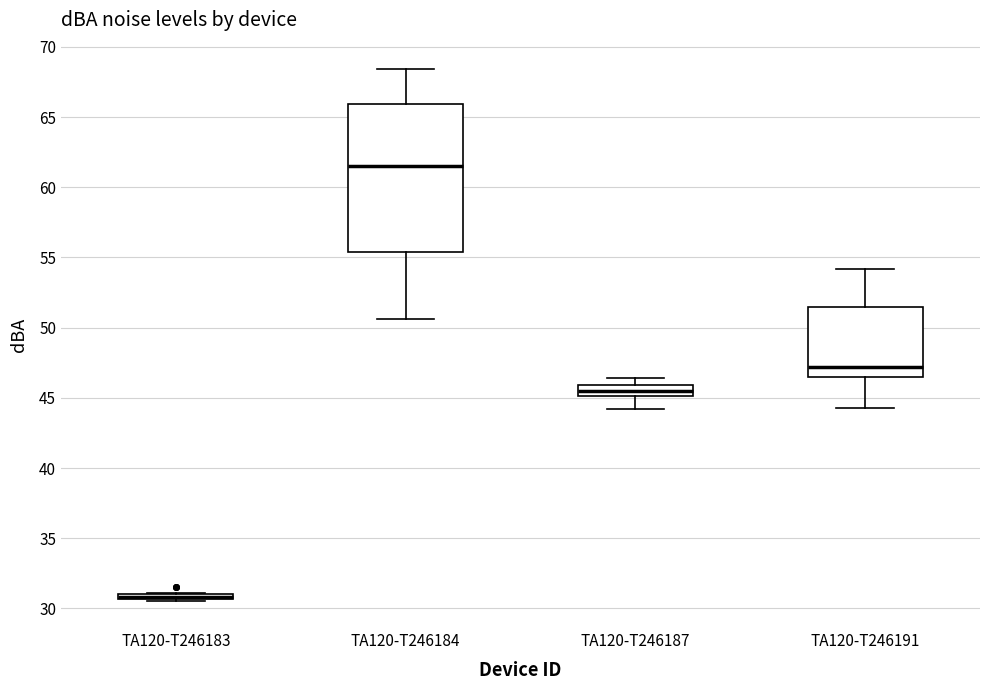

Where is the lower edge of the box for TA120-T246184 on the y-axis? The values are not printed on the chart, so give them approximately, as read against the axis.

55.5